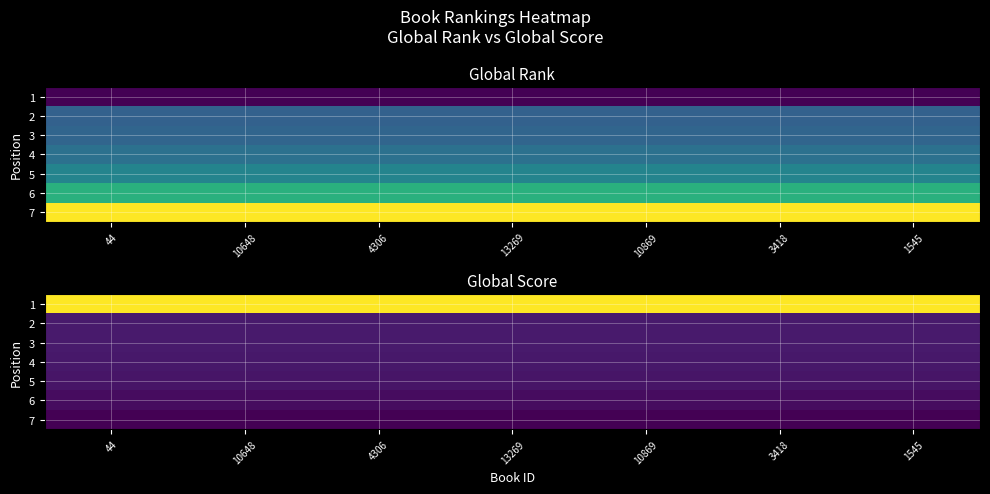

What is the spread (max minus min) of values at 13269?

1386